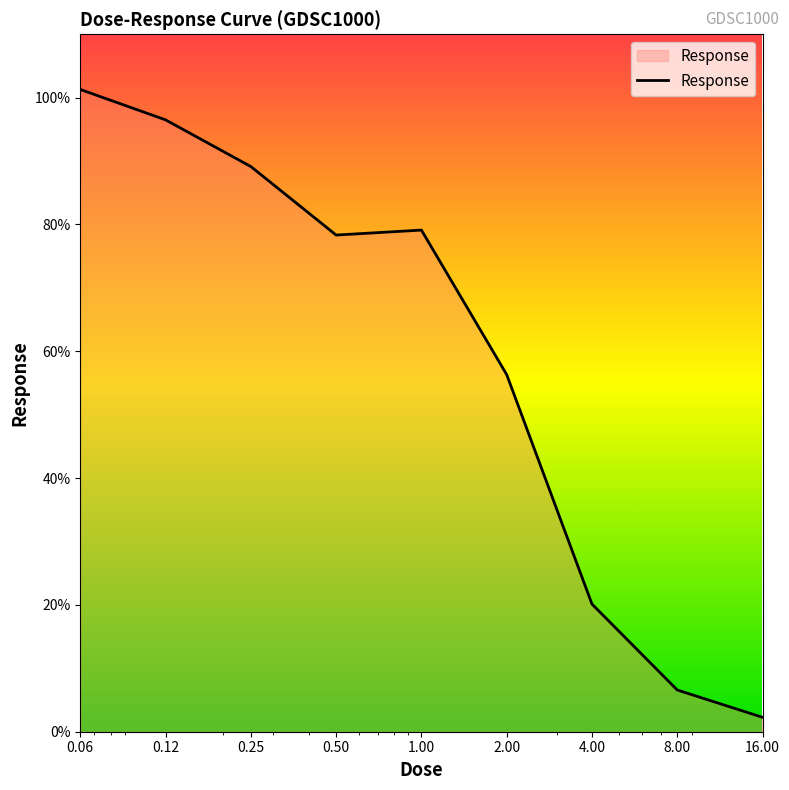

What is the difference between the maximum and minimum values?

99.0